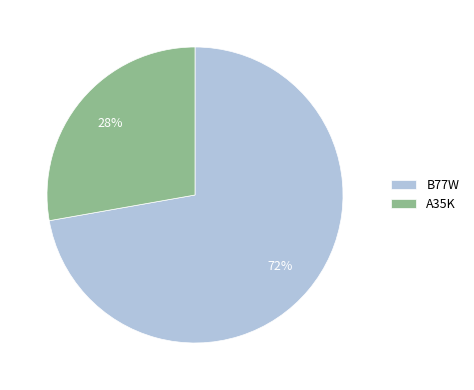

Count the number of slices in the pie.

2